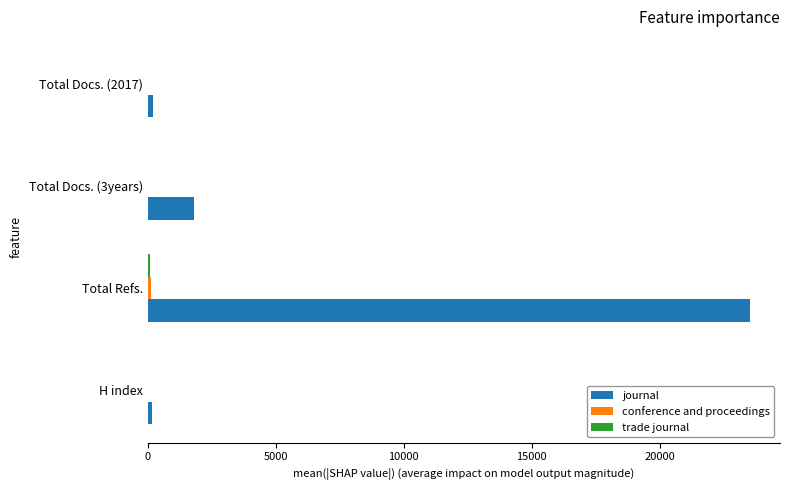

At which label is journal closest to 11851?

Total Docs. (3years)